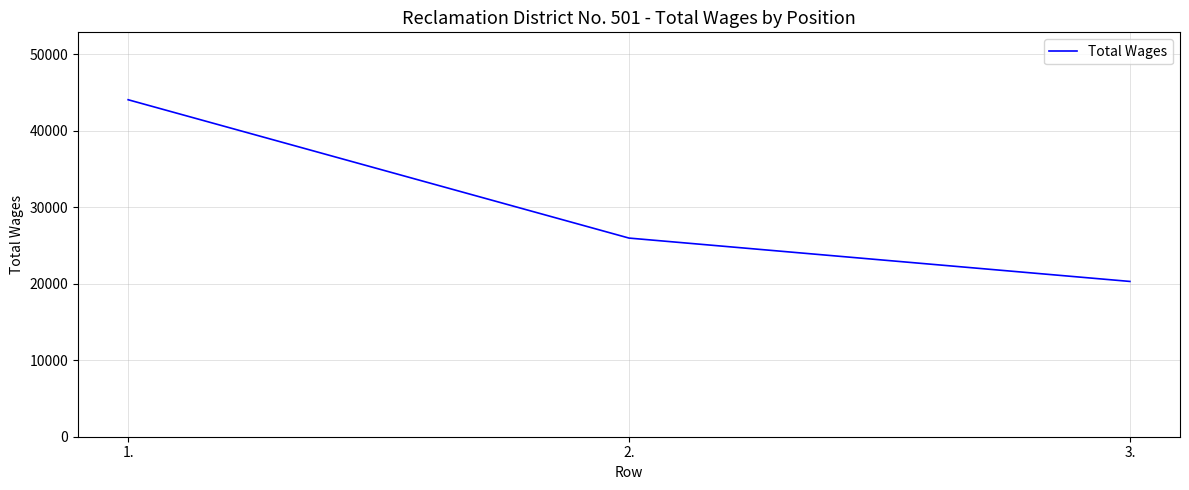

Is it true that the value at 3. is 20299?

True